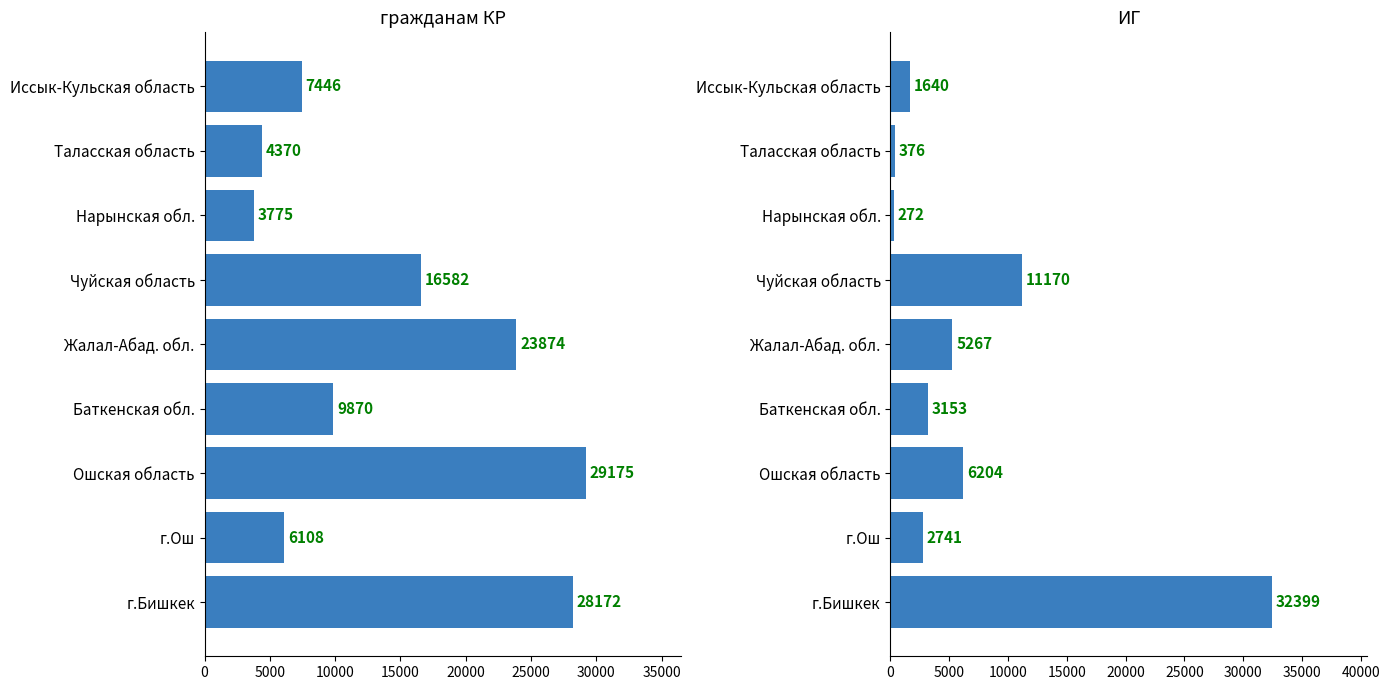

What is the value of the гражданам КР bar at the 3rd from the left?

29175